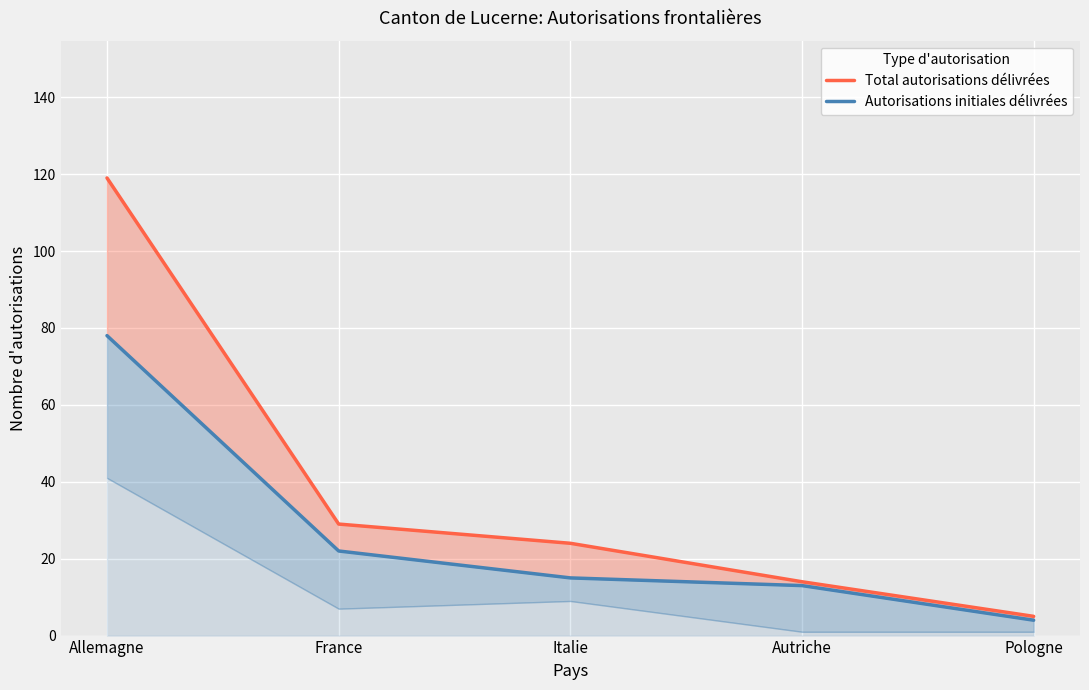

True or false: Total autorisations délivrées and Autorisations initiales délivrées intersect in this chart.

False